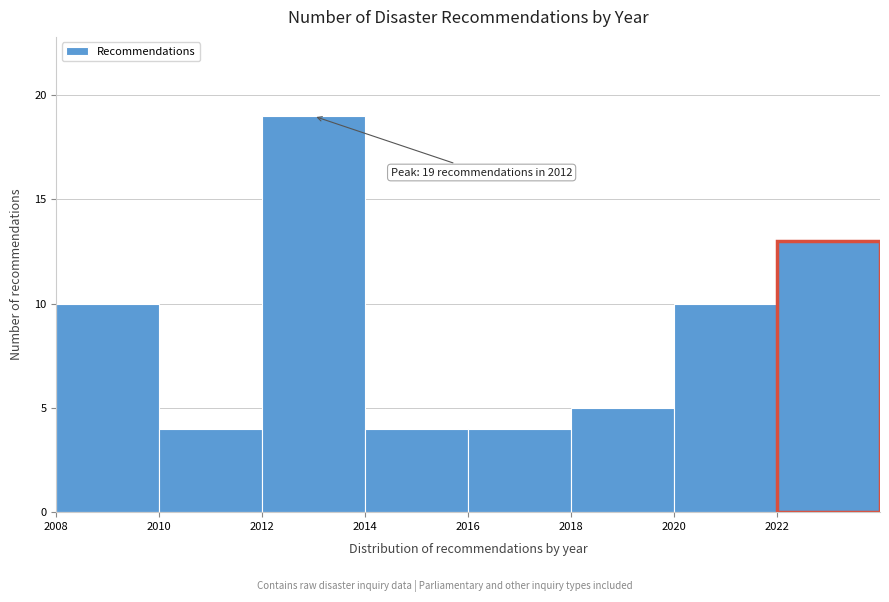

Which range on the x-axis has the tallest bar?

2012 to 2014